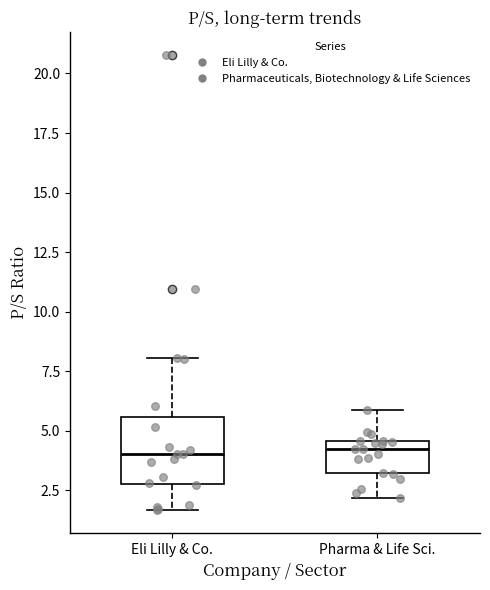

Where does the upper whisker of the box for Eli Lilly & Co. end on the y-axis? The values are not printed on the chart, so give them approximately, as read against the axis.

8.0